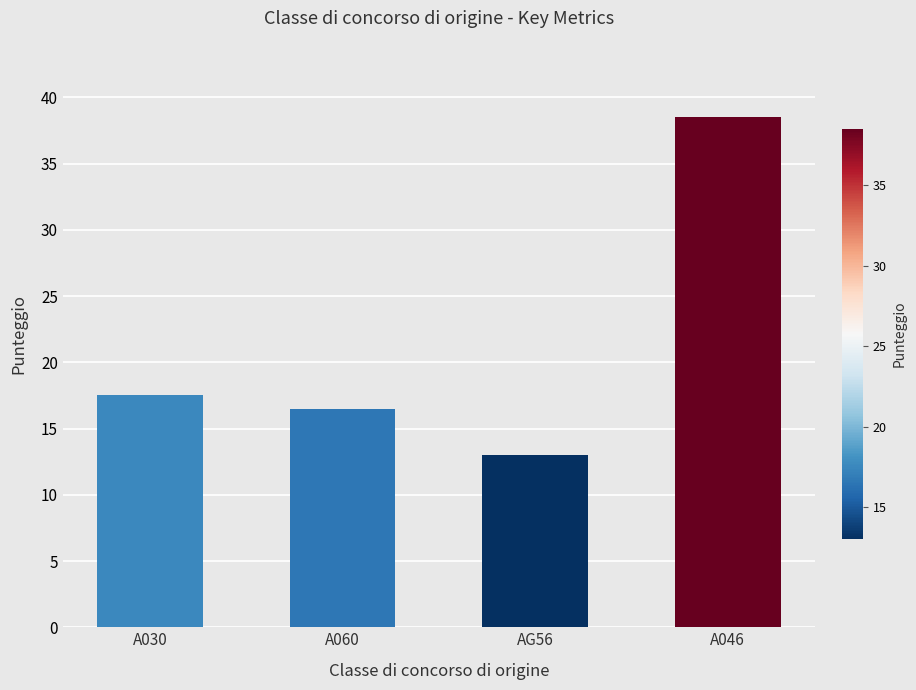

Approximately how many times larger is the value at A046 compared to A030?

2.2